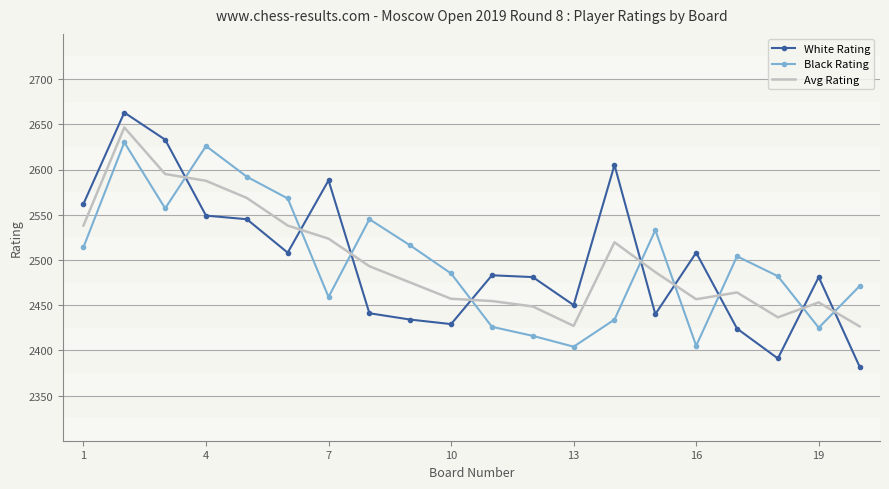

What is the difference between the maximum and minimum values in the White Rating series?

281.0